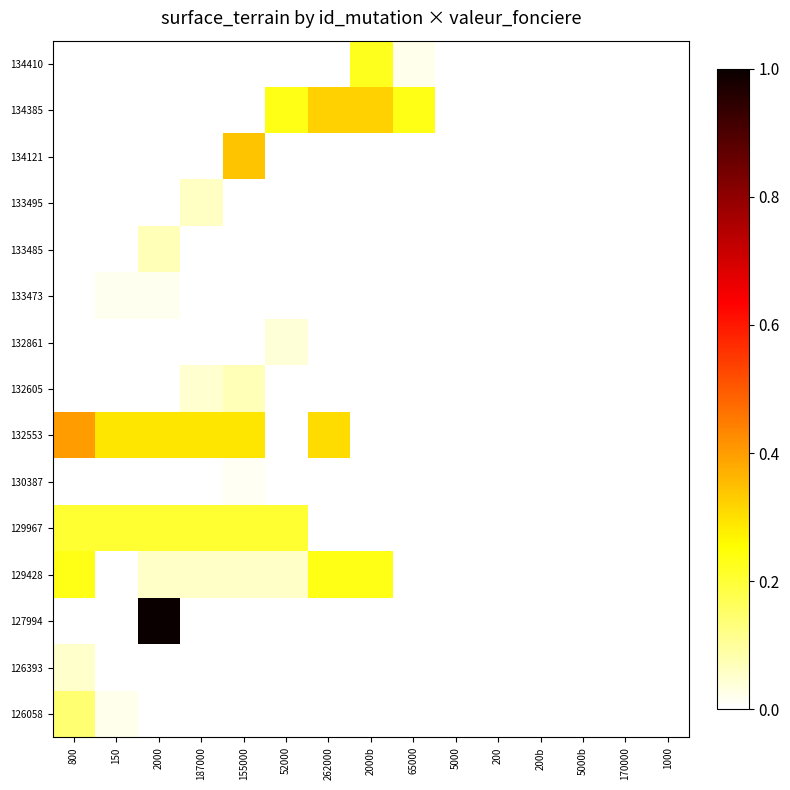

Reading right to left, list all the values displayed in this chart.

126058: 1000=0.0	170000=0.0	5000b=0.0	200b=0.0	200=0.0	5000=0.0	65000=0.0	2000b=0.0	262000=0.0	52000=0.0	155000=0.0	187000=0.0	2000=0.0	150=0.0	800=0.1
126393: 1000=0.0	170000=0.0	5000b=0.0	200b=0.0	200=0.0	5000=0.0	65000=0.0	2000b=0.0	262000=0.0	52000=0.0	155000=0.0	187000=0.0	2000=0.0	150=0.0	800=0.1
127994: 1000=0.0	170000=0.0	5000b=0.0	200b=0.0	200=0.0	5000=0.0	65000=0.0	2000b=0.0	262000=0.0	52000=0.0	155000=0.0	187000=0.0	2000=1.0	150=0.0	800=0.0
129428: 1000=0.0	170000=0.0	5000b=0.0	200b=0.0	200=0.0	5000=0.0	65000=0.0	2000b=0.2	262000=0.2	52000=0.1	155000=0.1	187000=0.1	2000=0.1	150=0.0	800=0.2
129967: 1000=0.0	170000=0.0	5000b=0.0	200b=0.0	200=0.0	5000=0.0	65000=0.0	2000b=0.0	262000=0.0	52000=0.2	155000=0.2	187000=0.2	2000=0.2	150=0.2	800=0.2
130387: 1000=0.0	170000=0.0	5000b=0.0	200b=0.0	200=0.0	5000=0.0	65000=0.0	2000b=0.0	262000=0.0	52000=0.0	155000=0.0	187000=0.0	2000=0.0	150=0.0	800=0.0
132553: 1000=0.0	170000=0.0	5000b=0.0	200b=0.0	200=0.0	5000=0.0	65000=0.0	2000b=0.0	262000=0.3	52000=0.0	155000=0.3	187000=0.3	2000=0.3	150=0.3	800=0.4
132605: 1000=0.0	170000=0.0	5000b=0.0	200b=0.0	200=0.0	5000=0.0	65000=0.0	2000b=0.0	262000=0.0	52000=0.0	155000=0.1	187000=0.1	2000=0.0	150=0.0	800=0.0
132861: 1000=0.0	170000=0.0	5000b=0.0	200b=0.0	200=0.0	5000=0.0	65000=0.0	2000b=0.0	262000=0.0	52000=0.0	155000=0.0	187000=0.0	2000=0.0	150=0.0	800=0.0
133473: 1000=0.0	170000=0.0	5000b=0.0	200b=0.0	200=0.0	5000=0.0	65000=0.0	2000b=0.0	262000=0.0	52000=0.0	155000=0.0	187000=0.0	2000=0.0	150=0.0	800=0.0
133485: 1000=0.0	170000=0.0	5000b=0.0	200b=0.0	200=0.0	5000=0.0	65000=0.0	2000b=0.0	262000=0.0	52000=0.0	155000=0.0	187000=0.0	2000=0.1	150=0.0	800=0.0
133495: 1000=0.0	170000=0.0	5000b=0.0	200b=0.0	200=0.0	5000=0.0	65000=0.0	2000b=0.0	262000=0.0	52000=0.0	155000=0.0	187000=0.1	2000=0.0	150=0.0	800=0.0
134121: 1000=0.0	170000=0.0	5000b=0.0	200b=0.0	200=0.0	5000=0.0	65000=0.0	2000b=0.0	262000=0.0	52000=0.0	155000=0.3	187000=0.0	2000=0.0	150=0.0	800=0.0
134385: 1000=0.0	170000=0.0	5000b=0.0	200b=0.0	200=0.0	5000=0.0	65000=0.2	2000b=0.3	262000=0.3	52000=0.2	155000=0.0	187000=0.0	2000=0.0	150=0.0	800=0.0
134410: 1000=0.0	170000=0.0	5000b=0.0	200b=0.0	200=0.0	5000=0.0	65000=0.0	2000b=0.2	262000=0.0	52000=0.0	155000=0.0	187000=0.0	2000=0.0	150=0.0	800=0.0